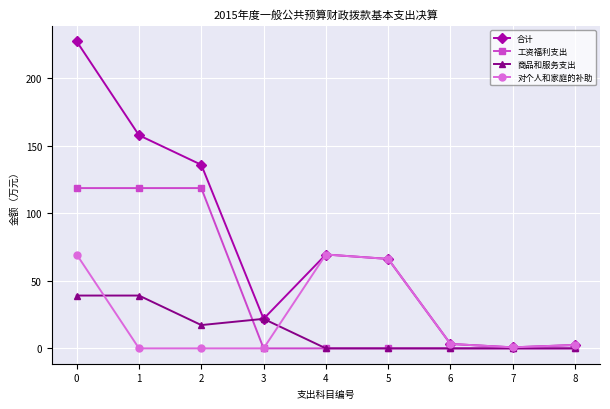

What is the difference between the highest and lowest values at 4?

69.4